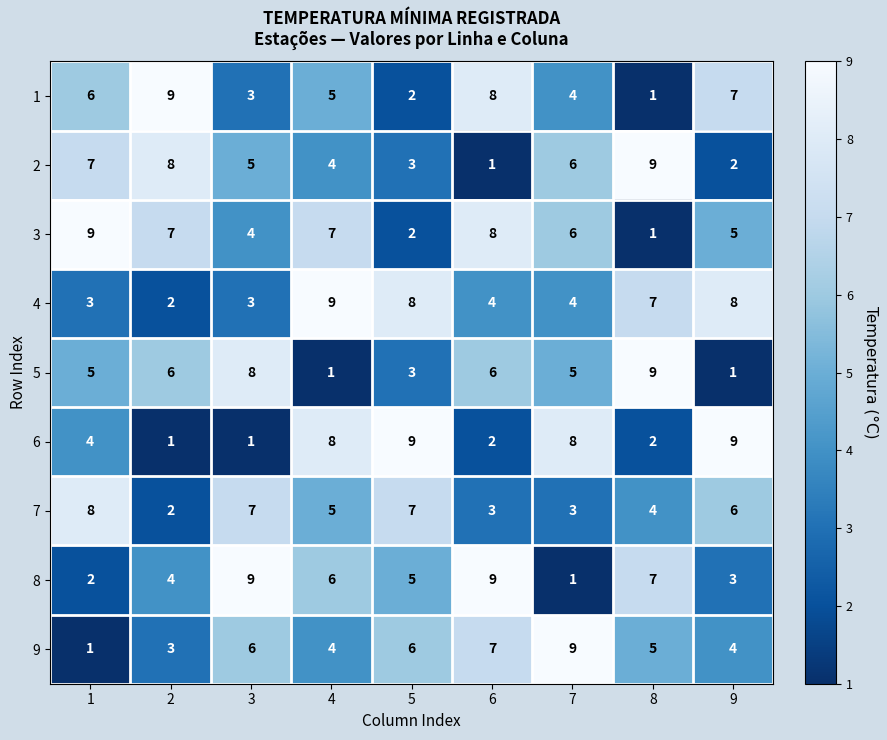

What is the approximate value of 3 at 3?

4